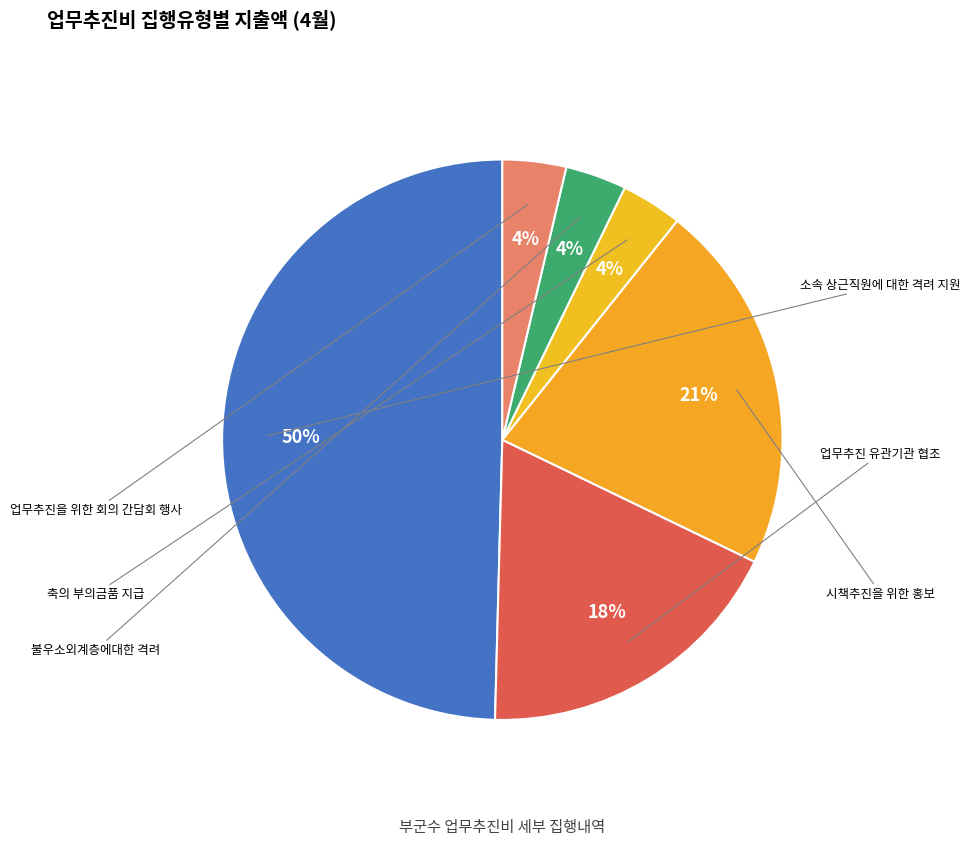

The 업무추진 유관기관 협조 slice represents 24% of the pie. True or false?

False